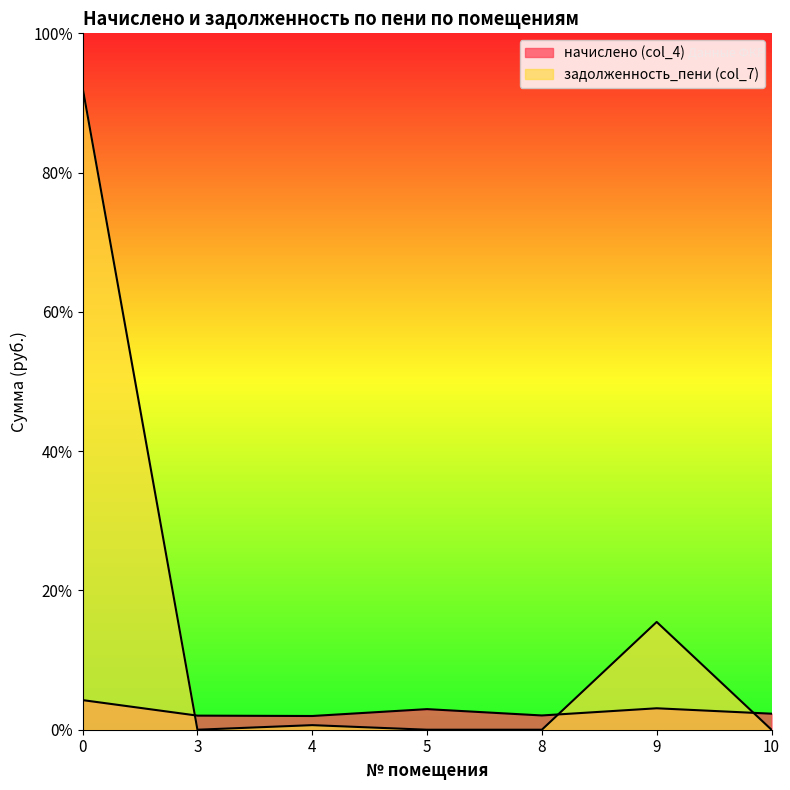

Reading left to right, extract all data points from this chart.

начислено (col_4): 0=3189.4	3=1517.7	4=1477.4	5=2217.9	8=1536.1	9=2309.6	10=1726.7
задолженность_пени (col_7): 0=69140.8	3=0.0	4=492.5	5=0.0	8=0.0	9=11607.1	10=0.0